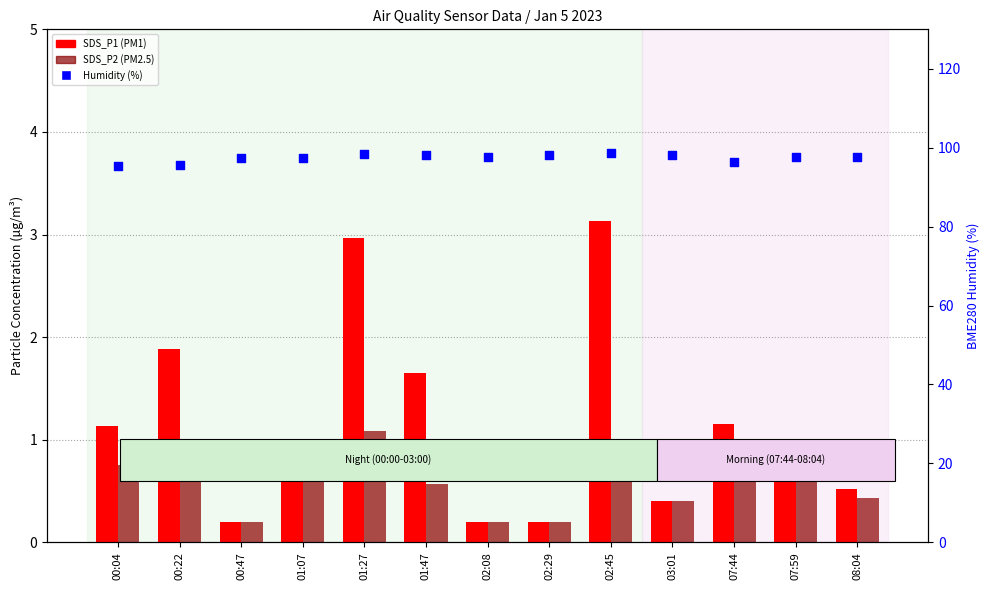

Is the value of SDS_P2 at 00:47 greater than the value of SDS_P1 at 02:08?

No